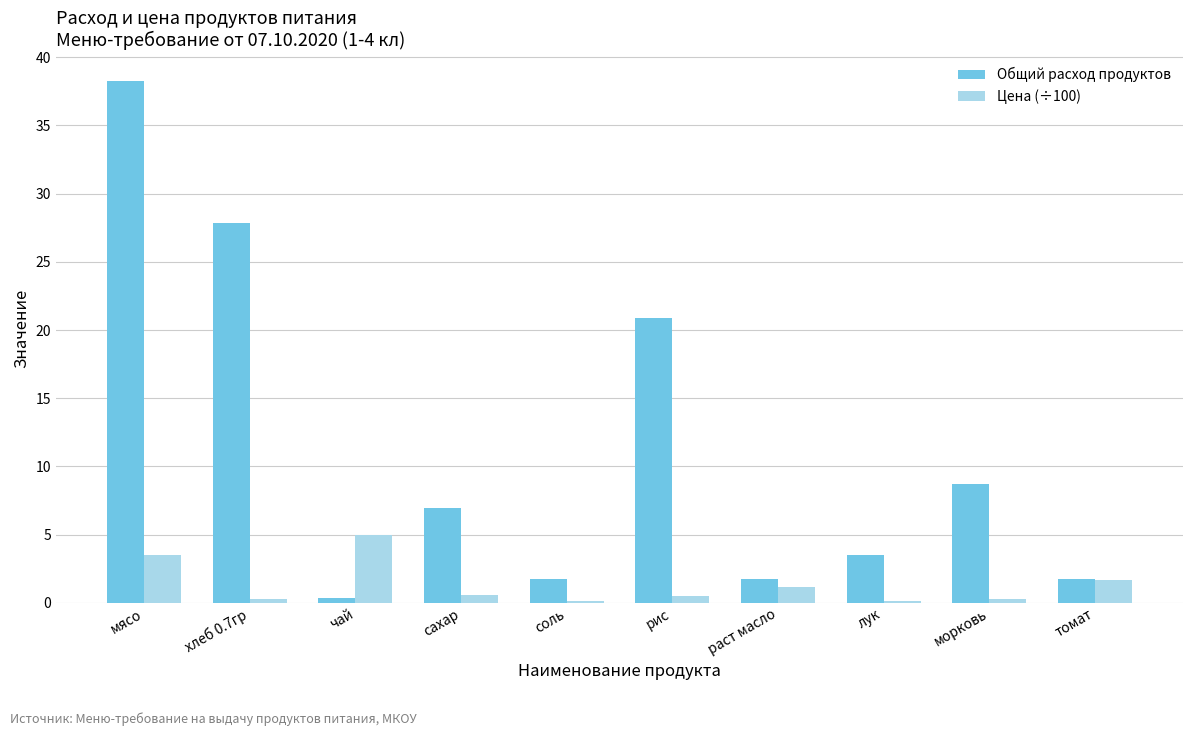

Between хлеб 0.7гр and соль, which series saw the biggest shift?

Общий расход продуктов